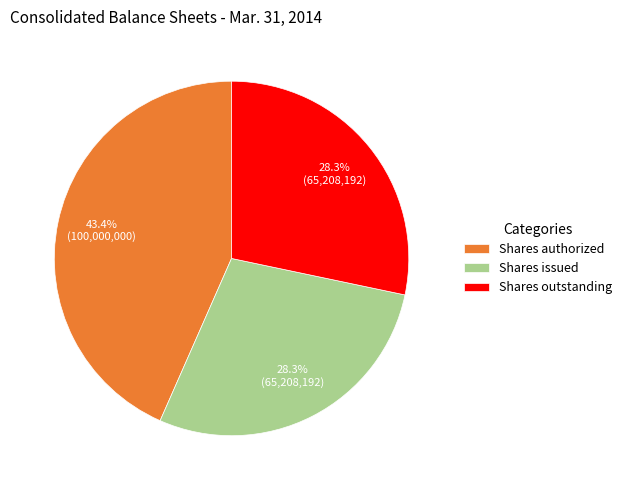

To the nearest percent, what is the difference between the largest and smallest slice percentages?

15%